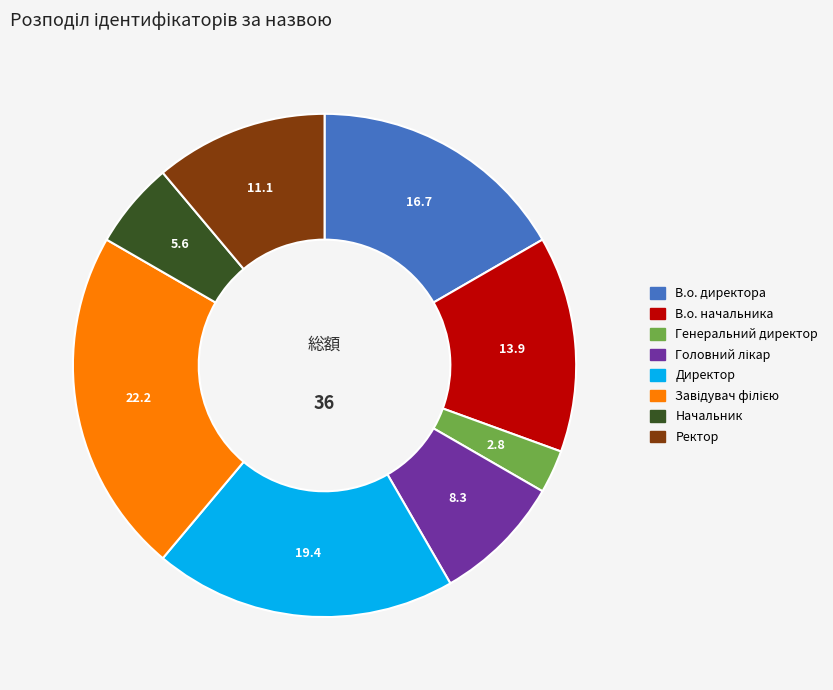

Approximately how many times larger is the value at В.о. директора compared to Генеральний директор?

6.0